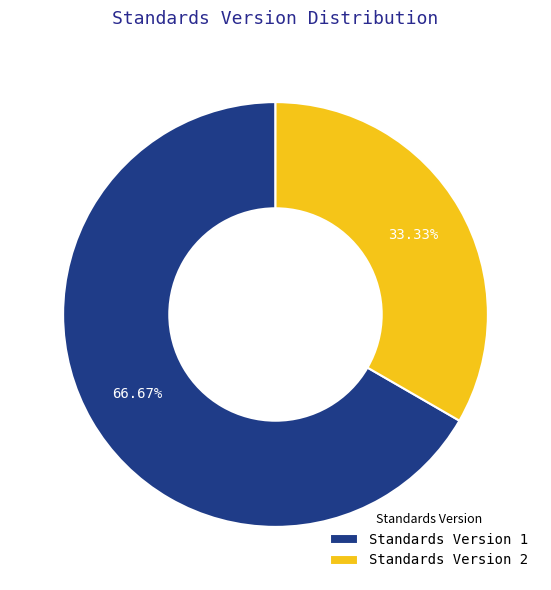

Rank the categories by value from highest to lowest.

Standards Version 1, Standards Version 2